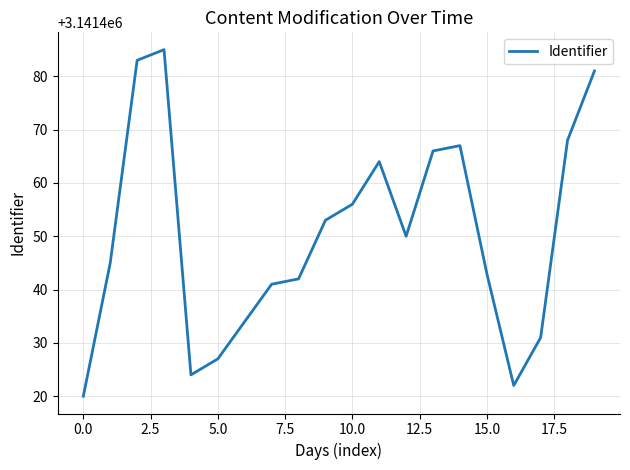

What is the greatest value displayed?

3141485